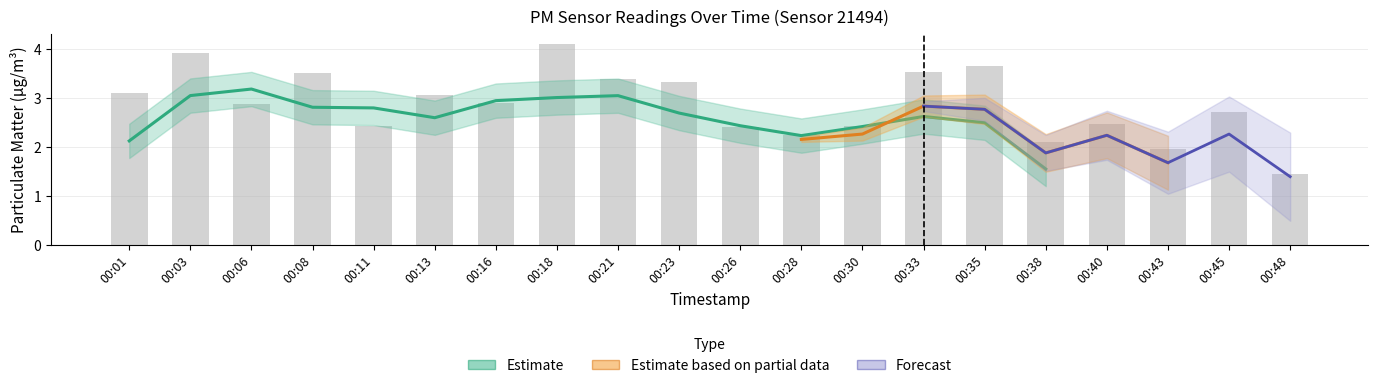

What is the difference between the maximum and minimum values?

2.6